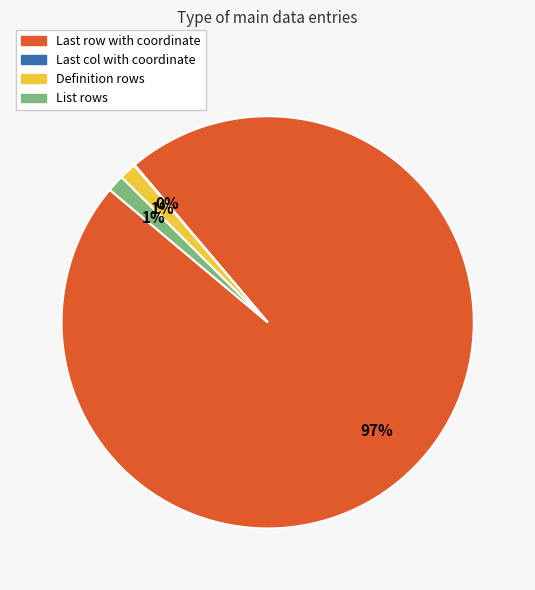

Which category has the biggest portion of the pie?

Last row with coordinate